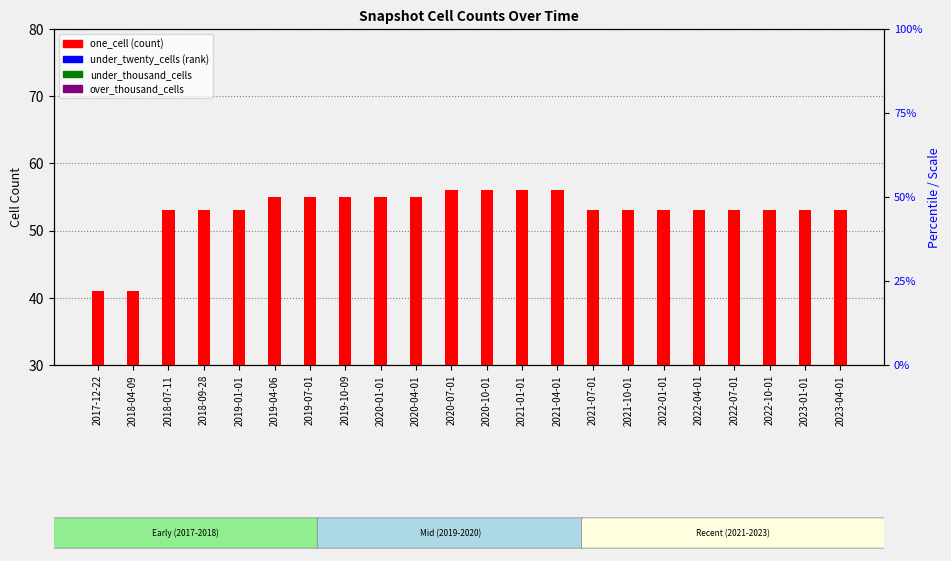

Rank the categories by under_thousand_cells value from lowest to highest.

2017-12-22, 2018-04-09, 2018-07-11, 2018-09-28, 2019-01-01, 2019-04-06, 2019-07-01, 2019-10-09, 2020-01-01, 2020-04-01, 2020-07-01, 2020-10-01, 2021-01-01, 2021-04-01, 2021-07-01, 2021-10-01, 2022-01-01, 2022-04-01, 2022-07-01, 2022-10-01, 2023-01-01, 2023-04-01